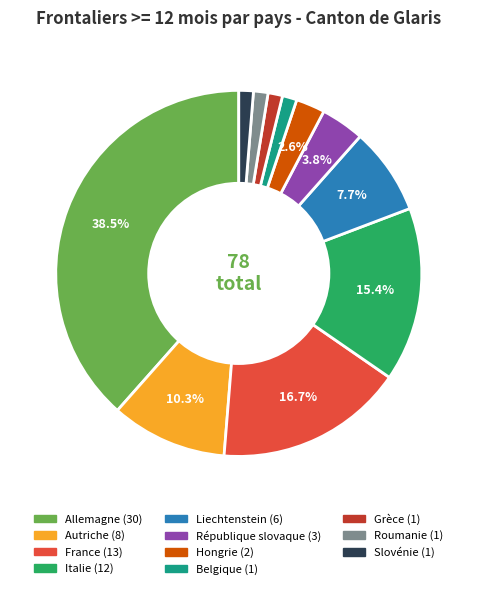

Is there any slice that represents more than half of the pie?

No